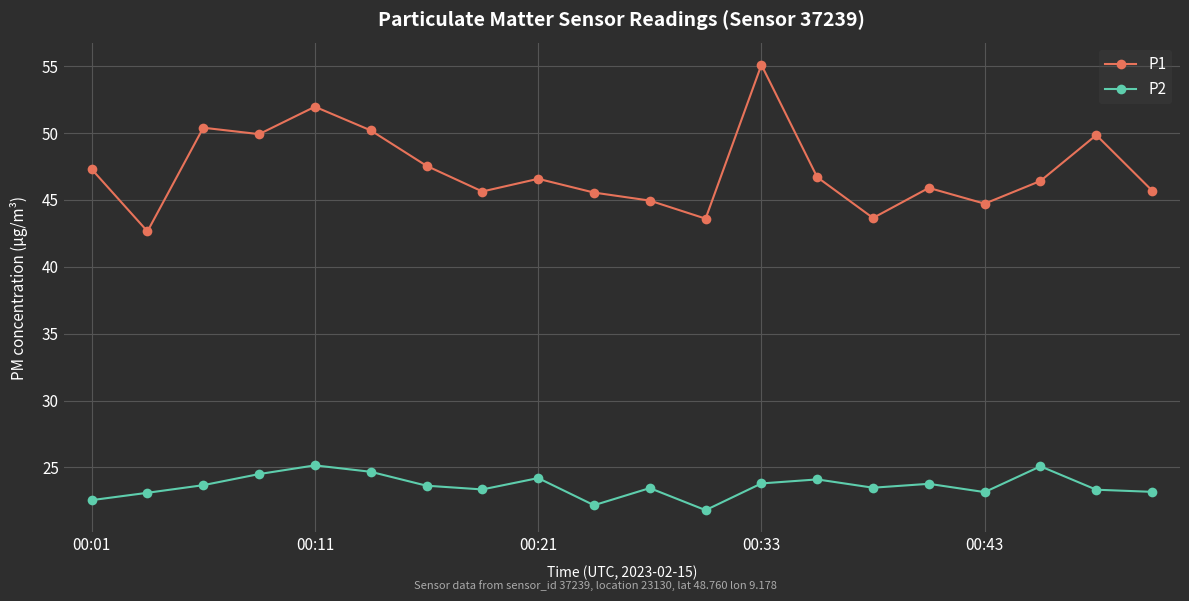

True or false: P2 has more than 2 interior local peaks.

True